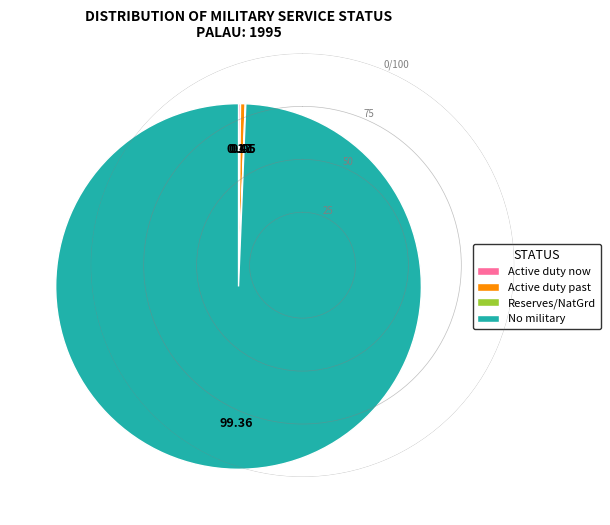

The Active duty past slice represents 0% of the pie. True or false?

True